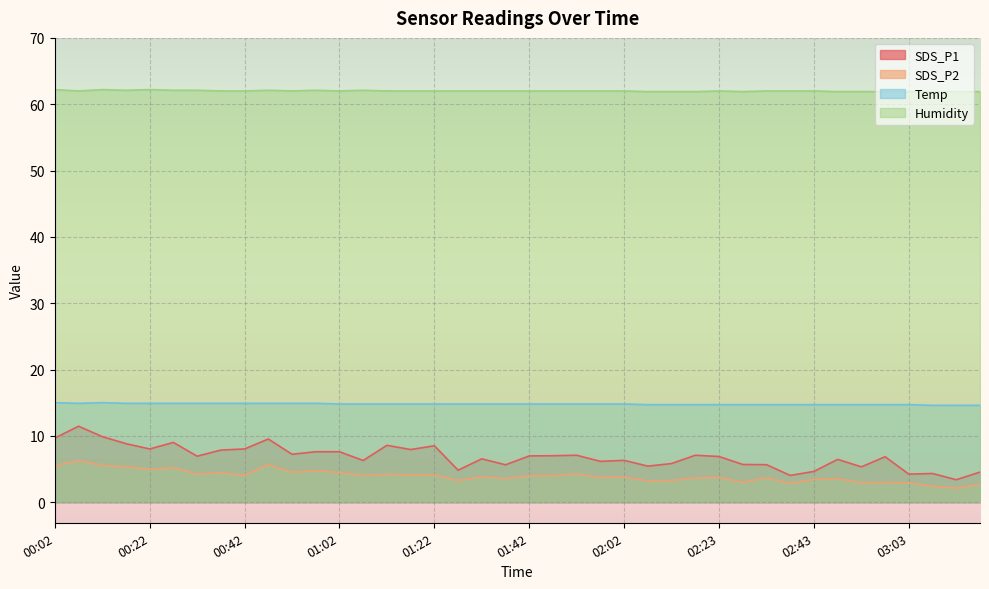

How many interior local peaks does the Humidity series have?

6